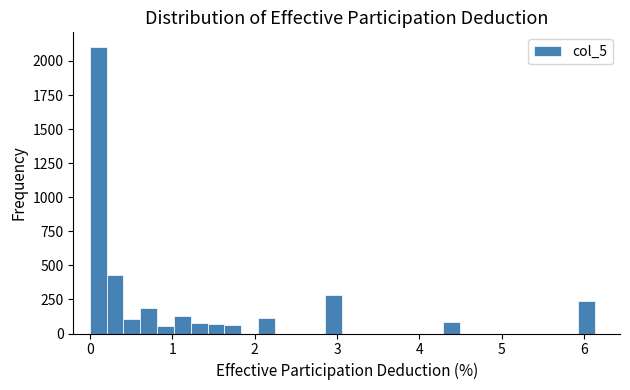

Read against the x-axis, roughly where is the centre of the tallest bar?

0.1